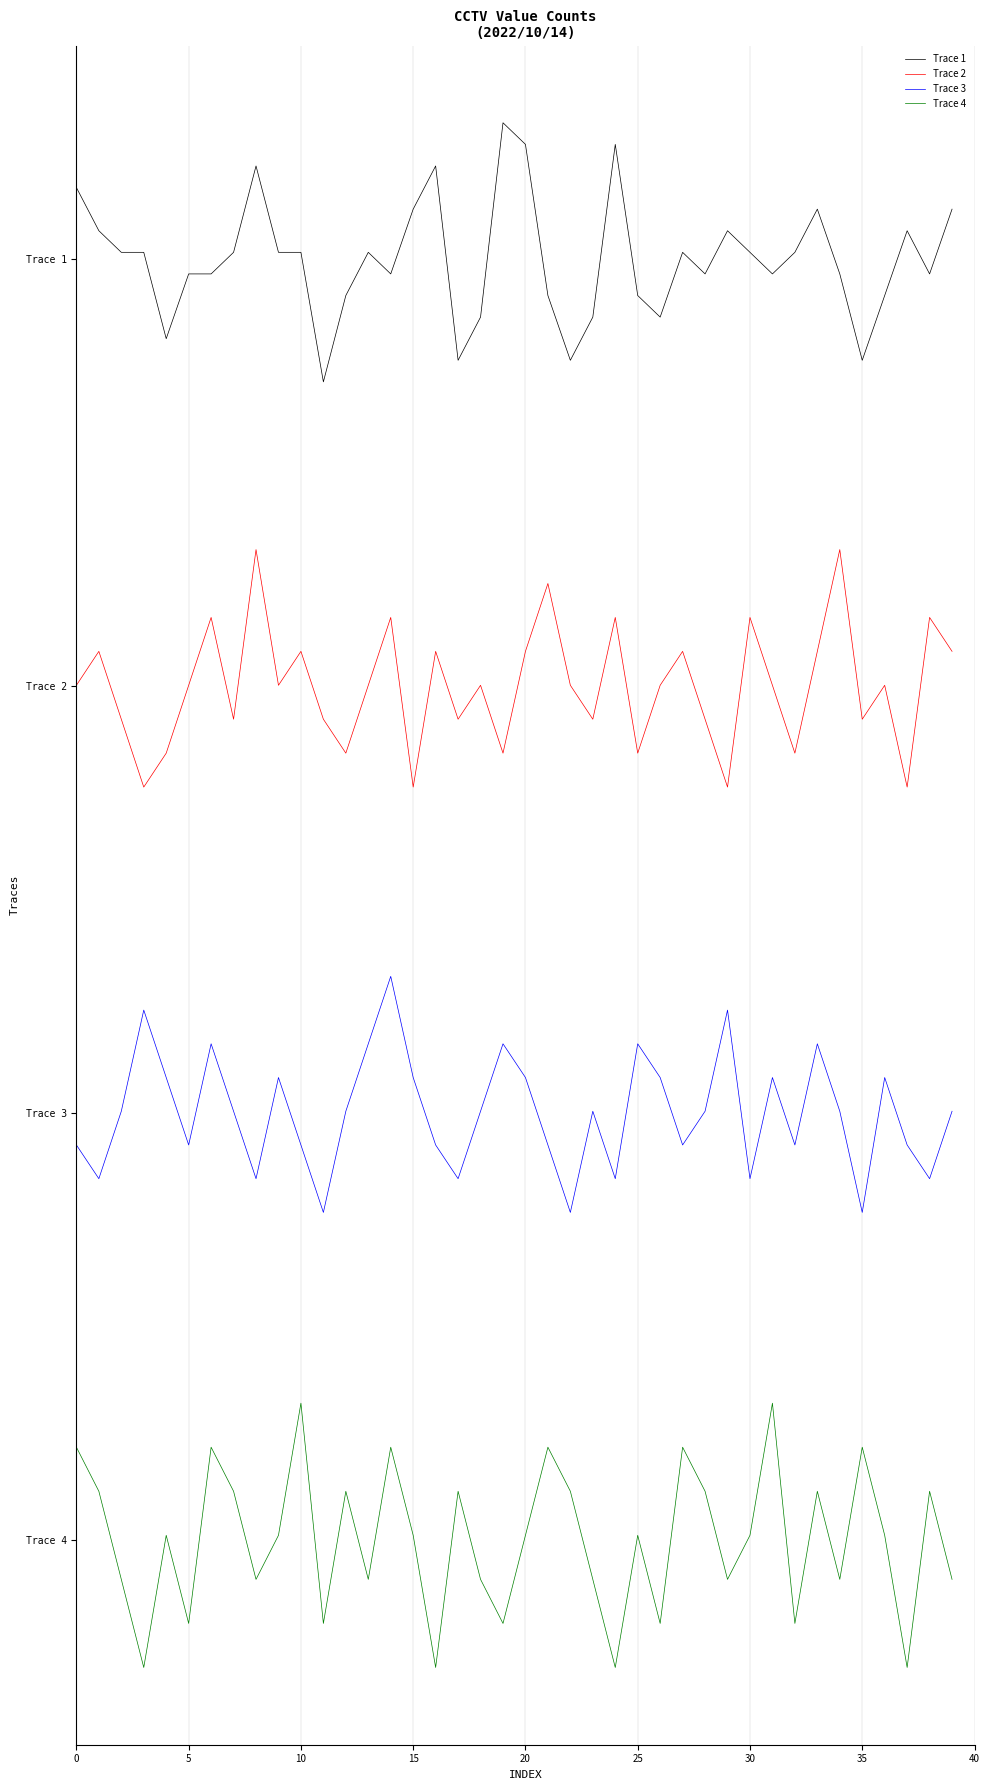

What is the greatest value displayed?

8.3